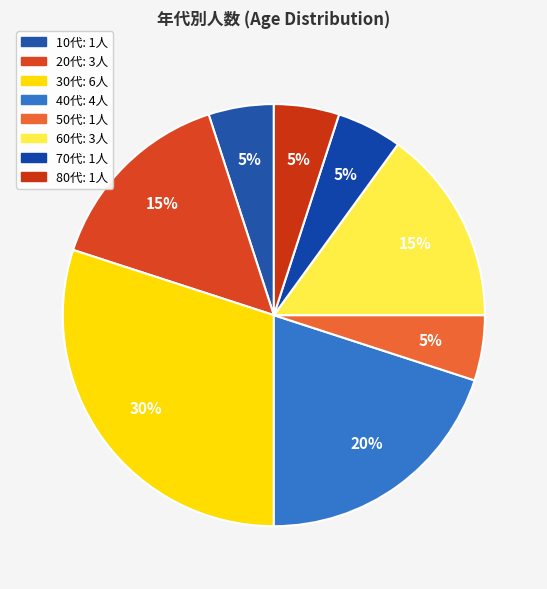

How many segments does this pie chart have?

8